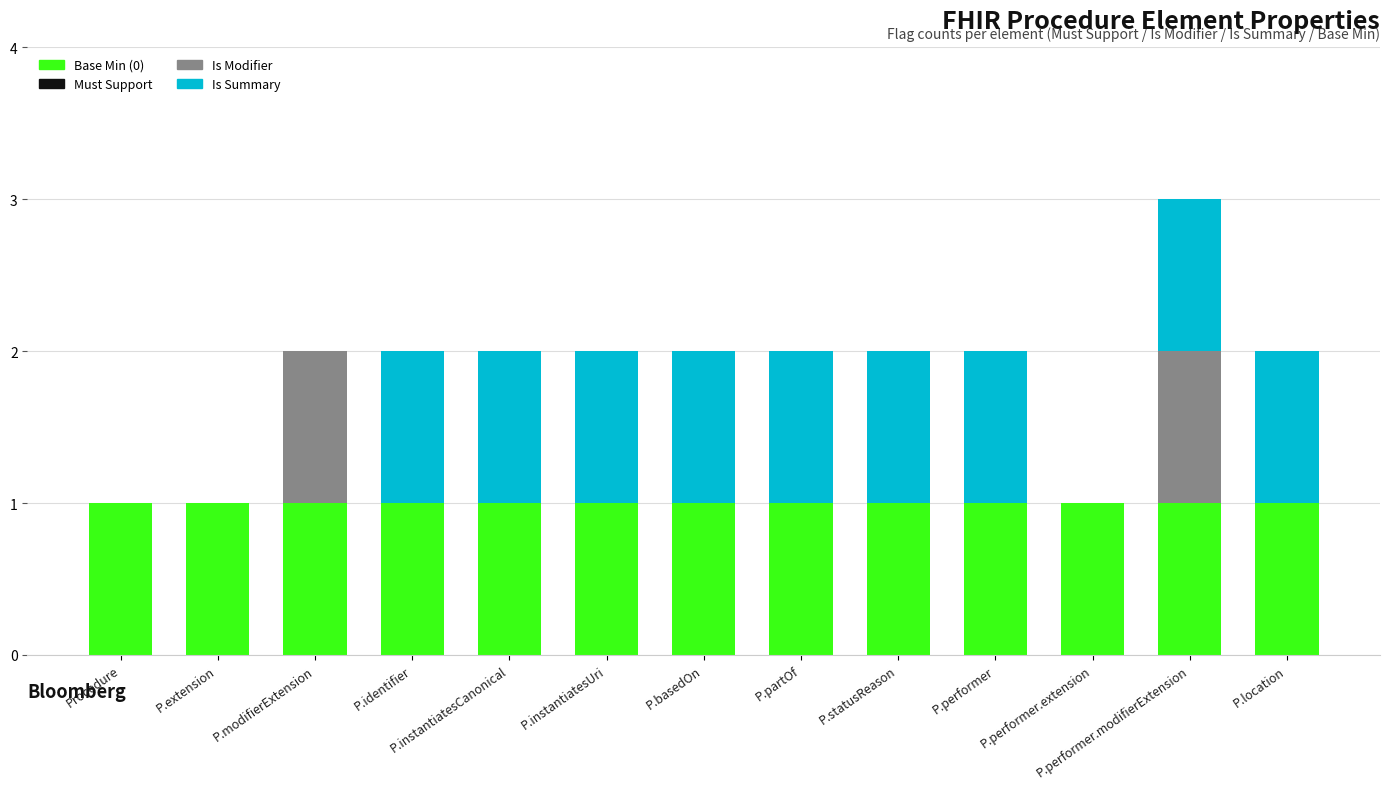

At which category is the sum across all series the highest?

P.performer.modifierExtension